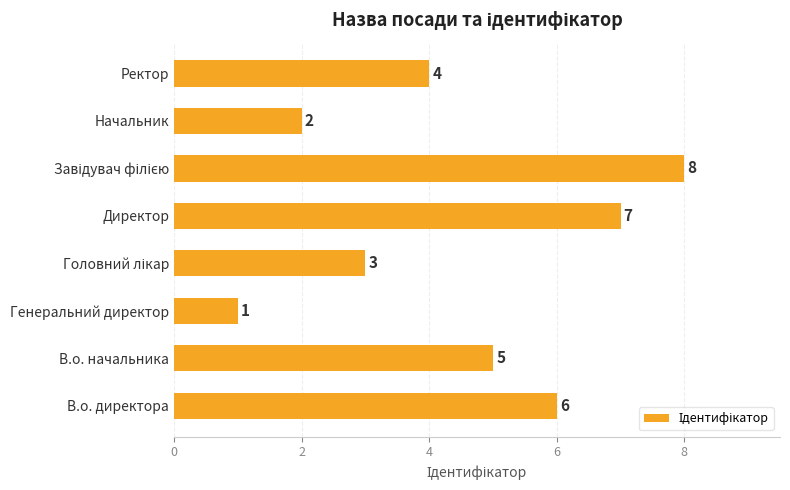

What is the greatest value displayed?

8